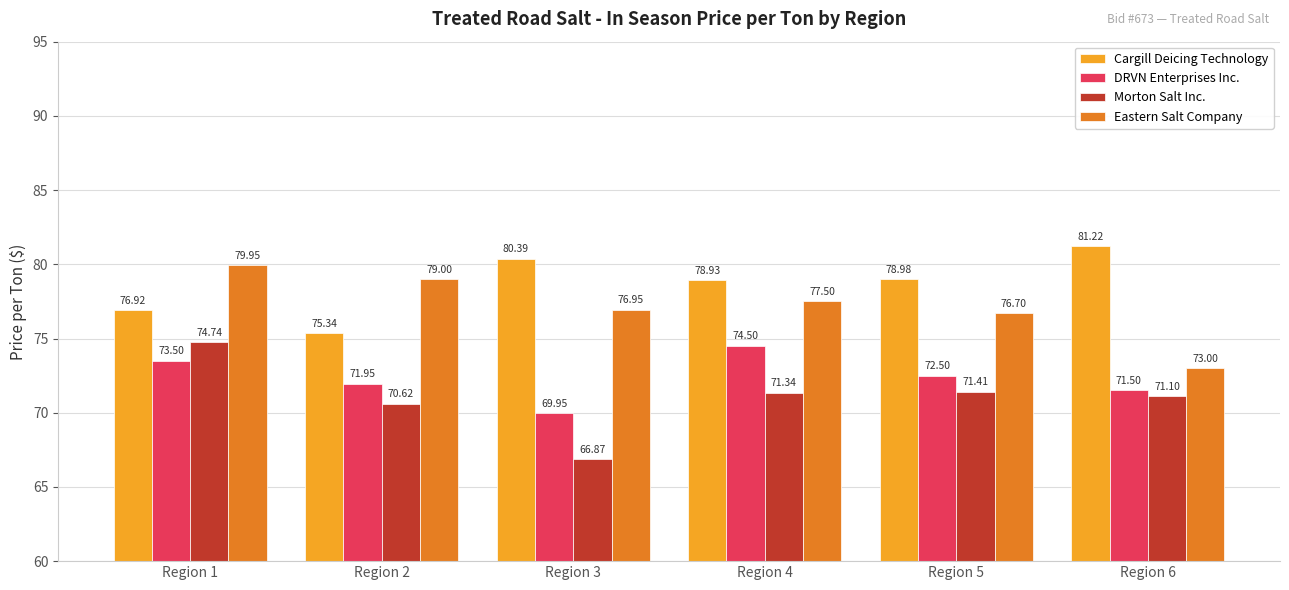

What is the highest value of the Eastern Salt Company series?

80.0